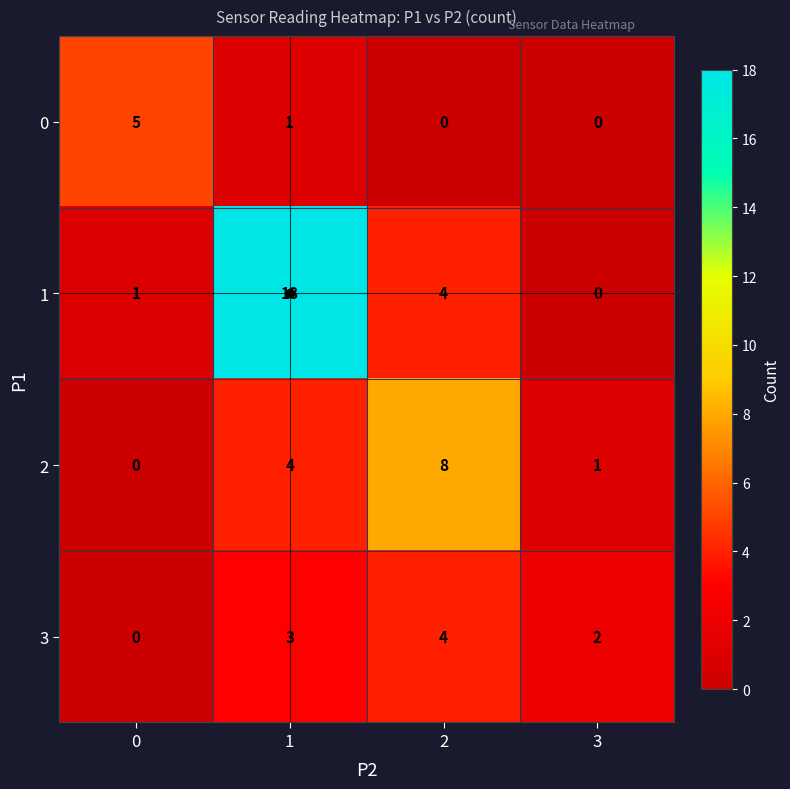

How many values in 1 are above zero?

3